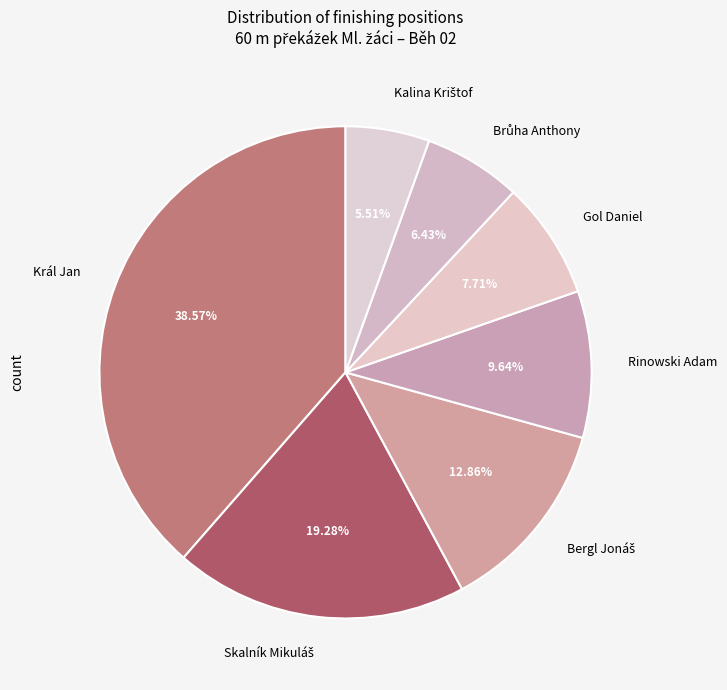

Between Rinowski Adam and Gol Daniel, which is larger?

Rinowski Adam